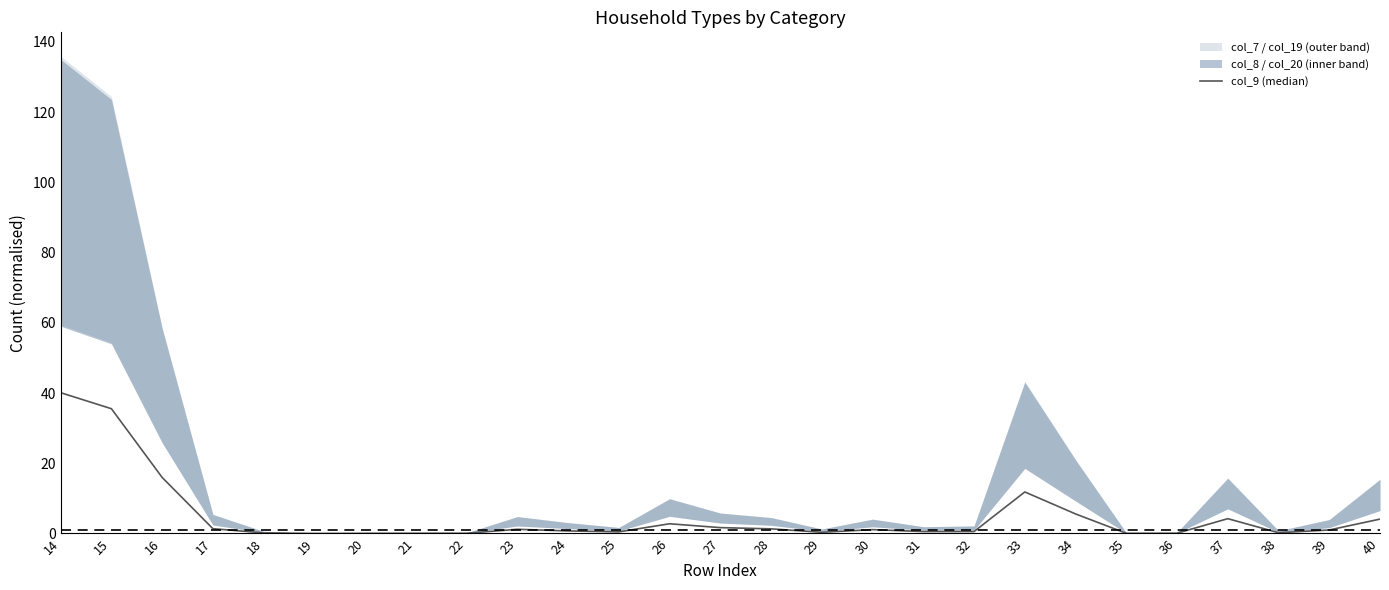

What is the sum of the values at 18 and 17?

1.5